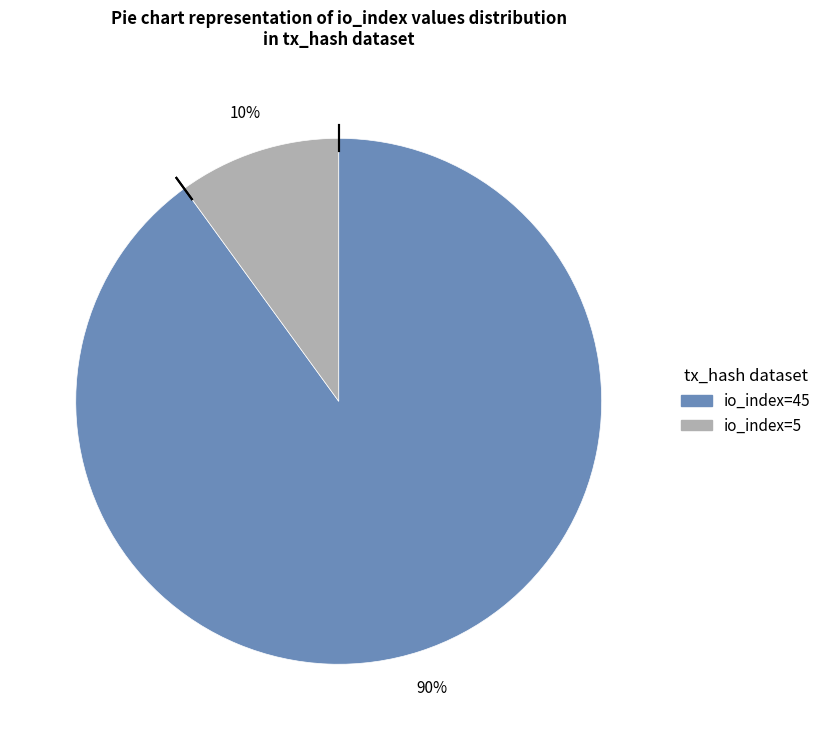

To the nearest percent, what is the difference between the io_index=45 and io_index=5 slice percentages?

80%